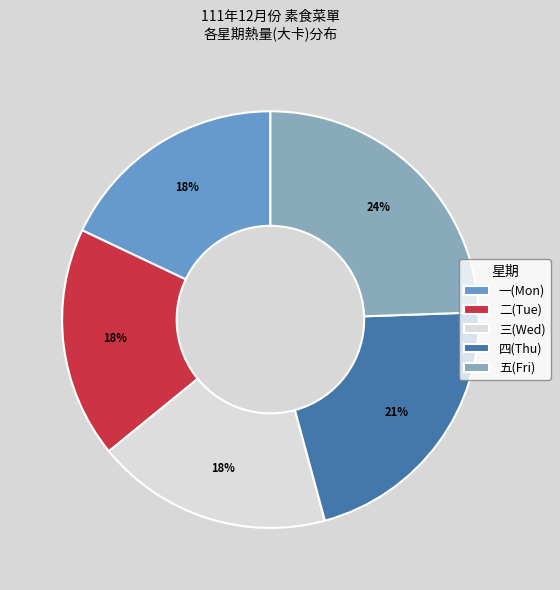

What is the ratio of the value at 二(Tue) to the value at 一(Mon)?

1.0